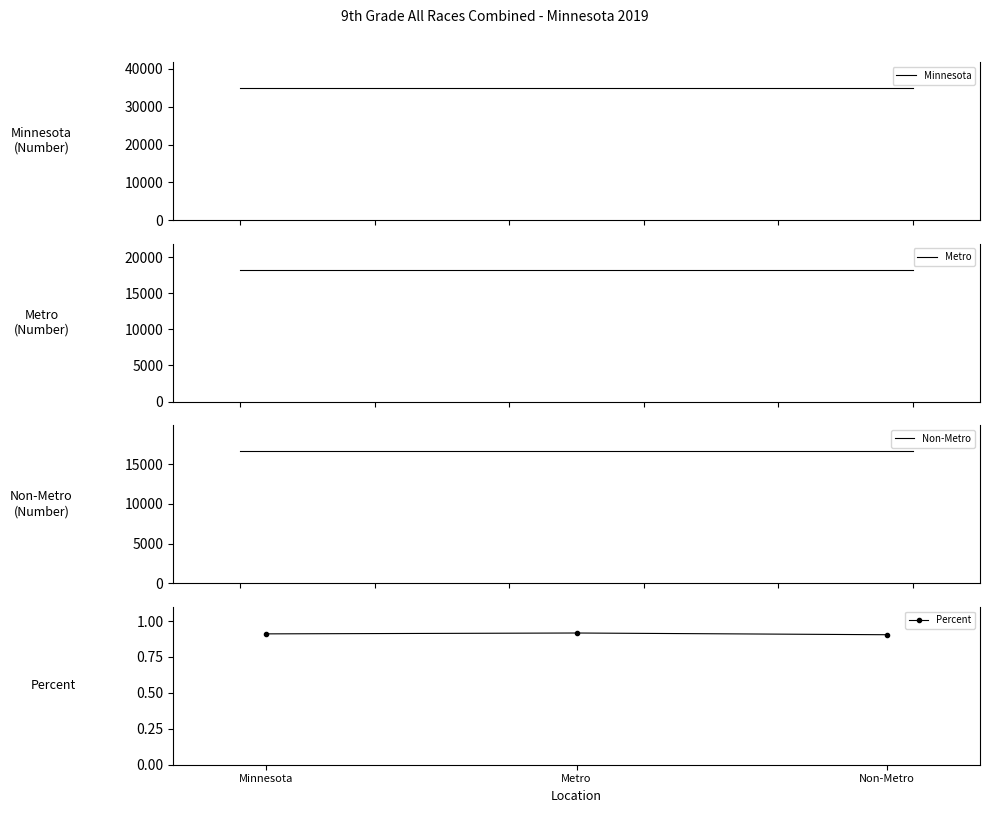

How many lines are shown in the chart?

1